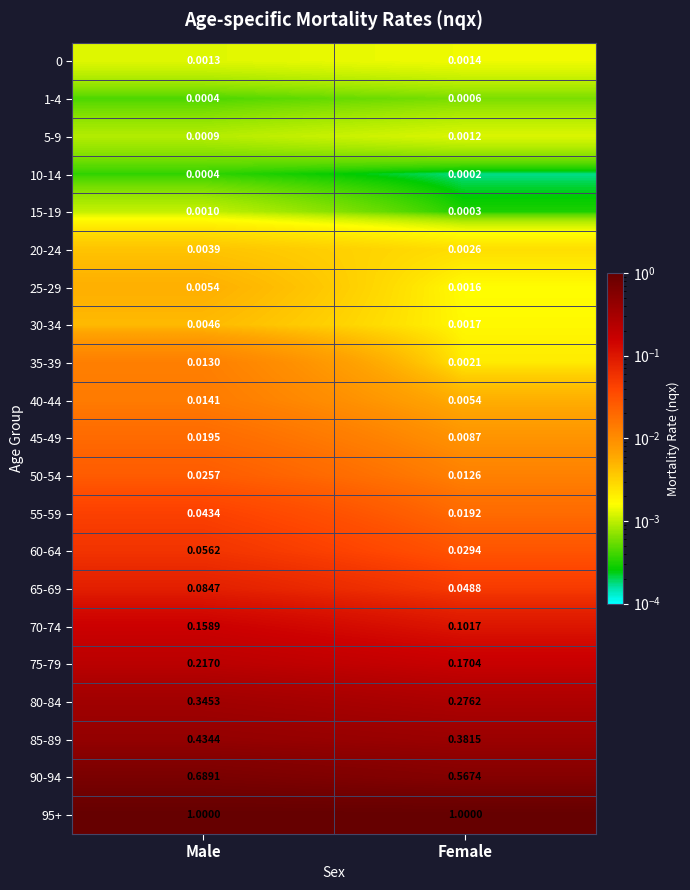

What is the maximum value shown in the chart?

1.0